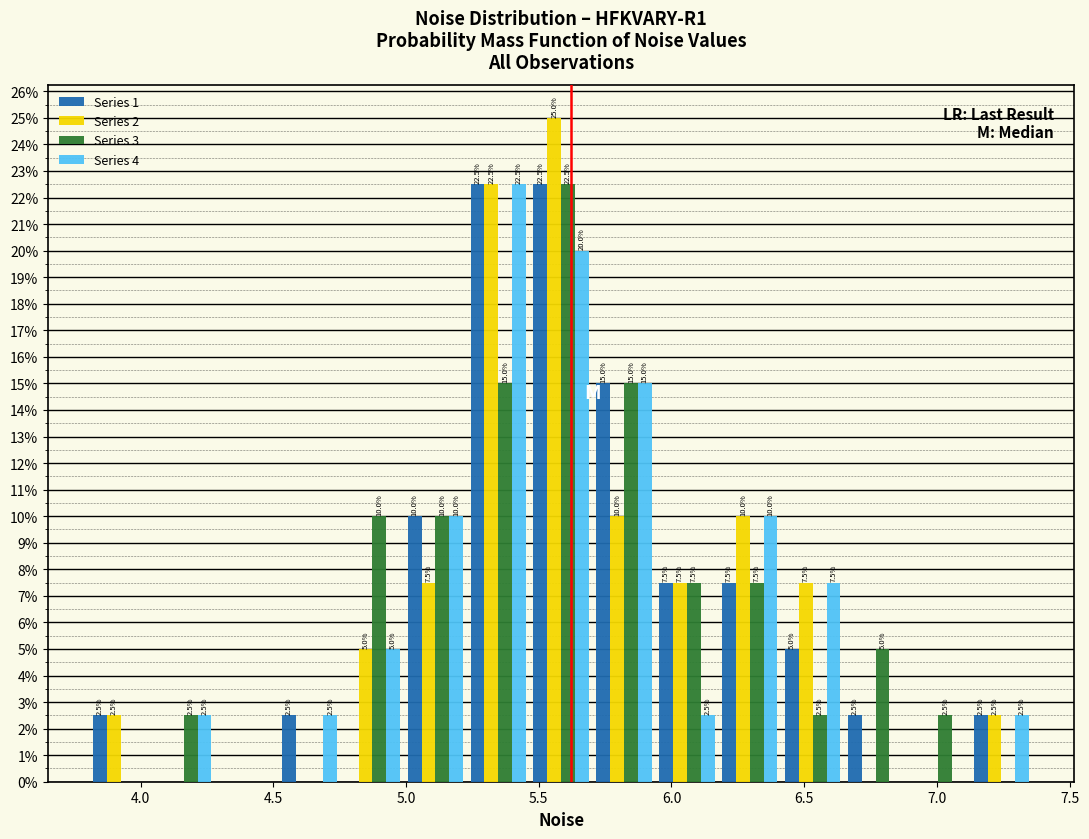

In the Series 4 series, which range on the x-axis has the tallest bar?

5.25 to 5.45